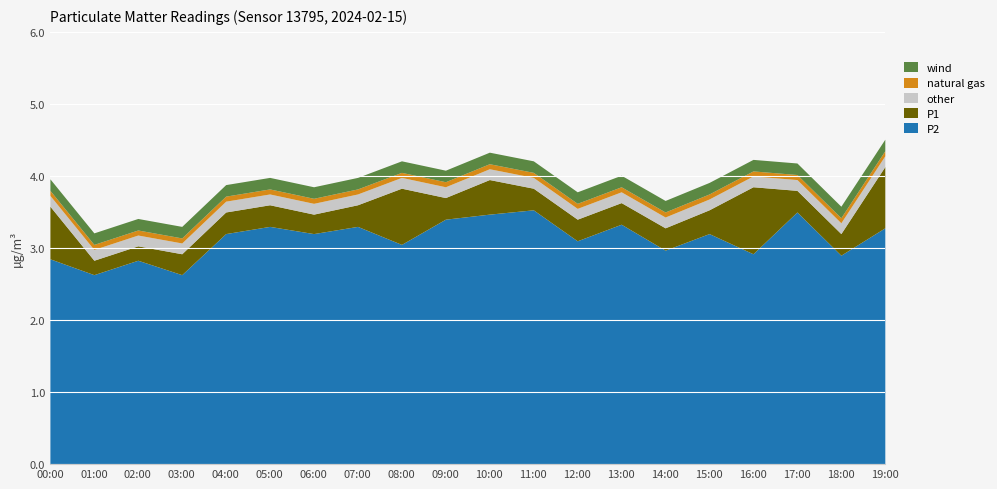

At which category does the chart reach its minimum across all series?

01:00